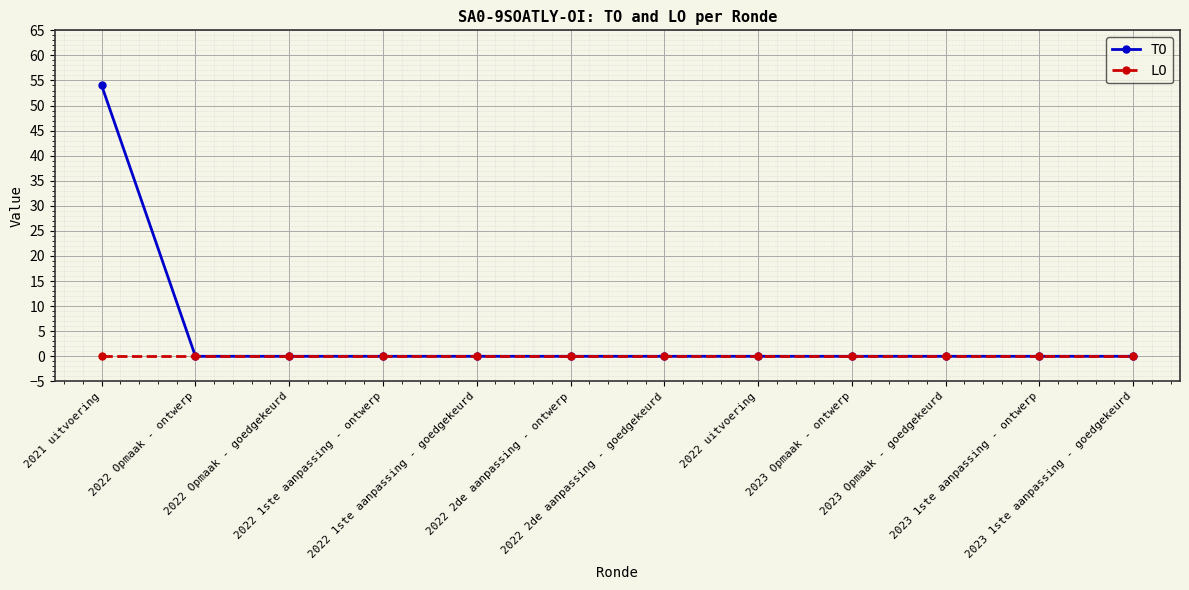

Rank the series by their average value, from lowest to highest.

LO, TO